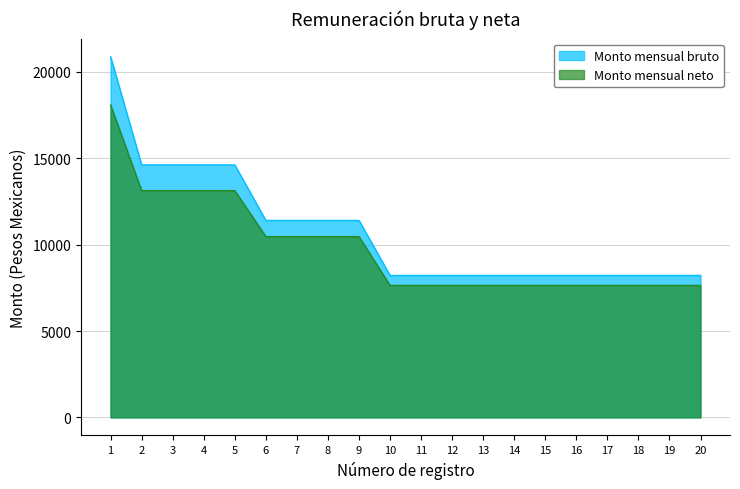

What are all the series names shown in the legend?

Monto mensual bruto, Monto mensual neto